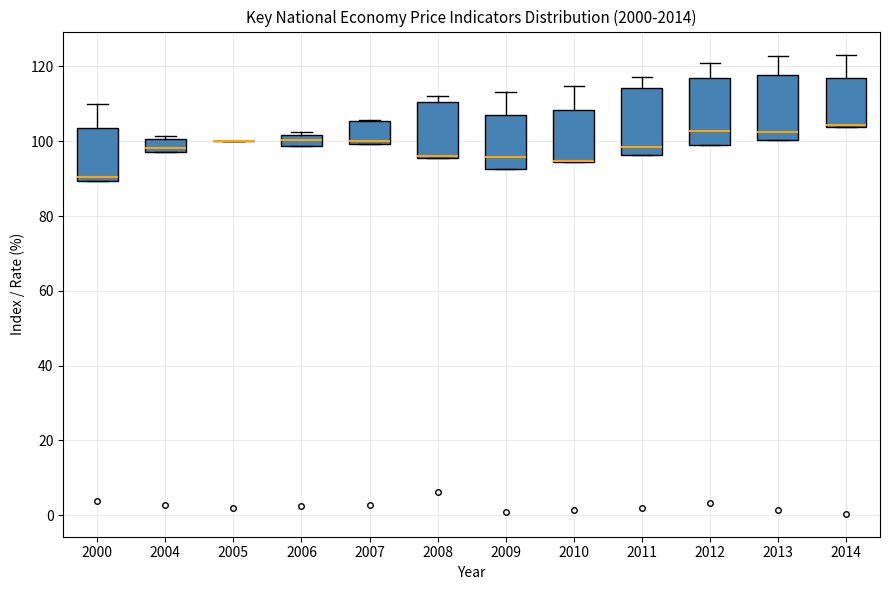

Where is the lower edge of the box at x = 2012 on the y-axis? The values are not printed on the chart, so give them approximately, as read against the axis.

100